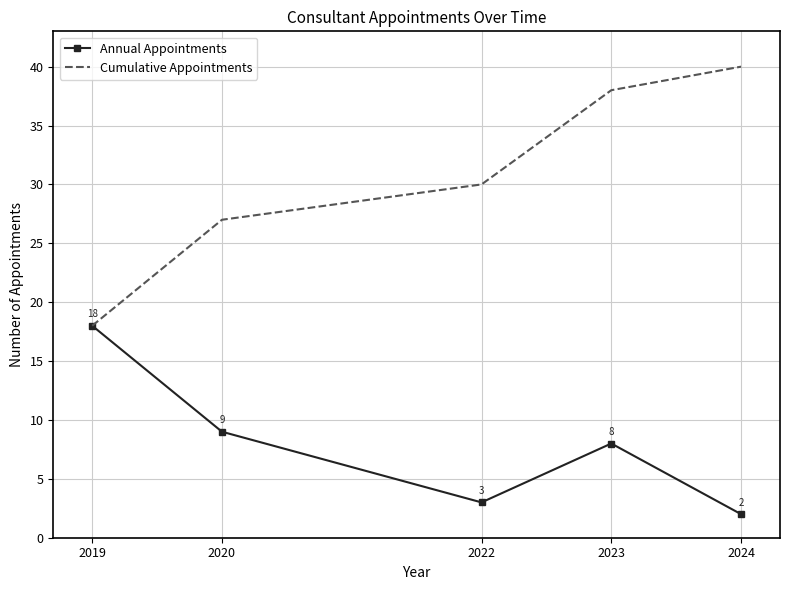

Is it true that Annual Appointments equals 8 at 2023?

True